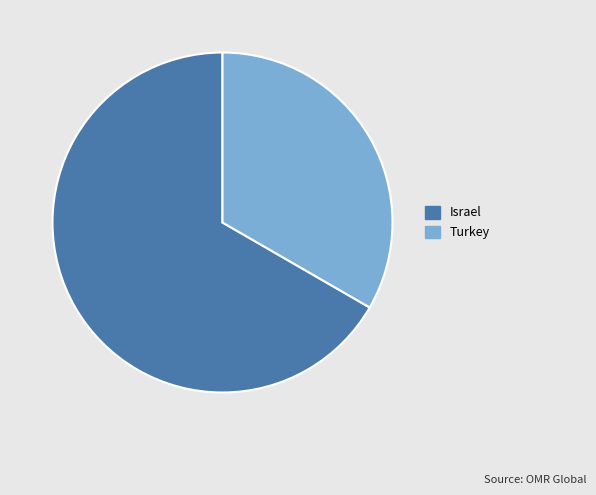

Combined, do Turkey and Israel account for over 50%?

Yes